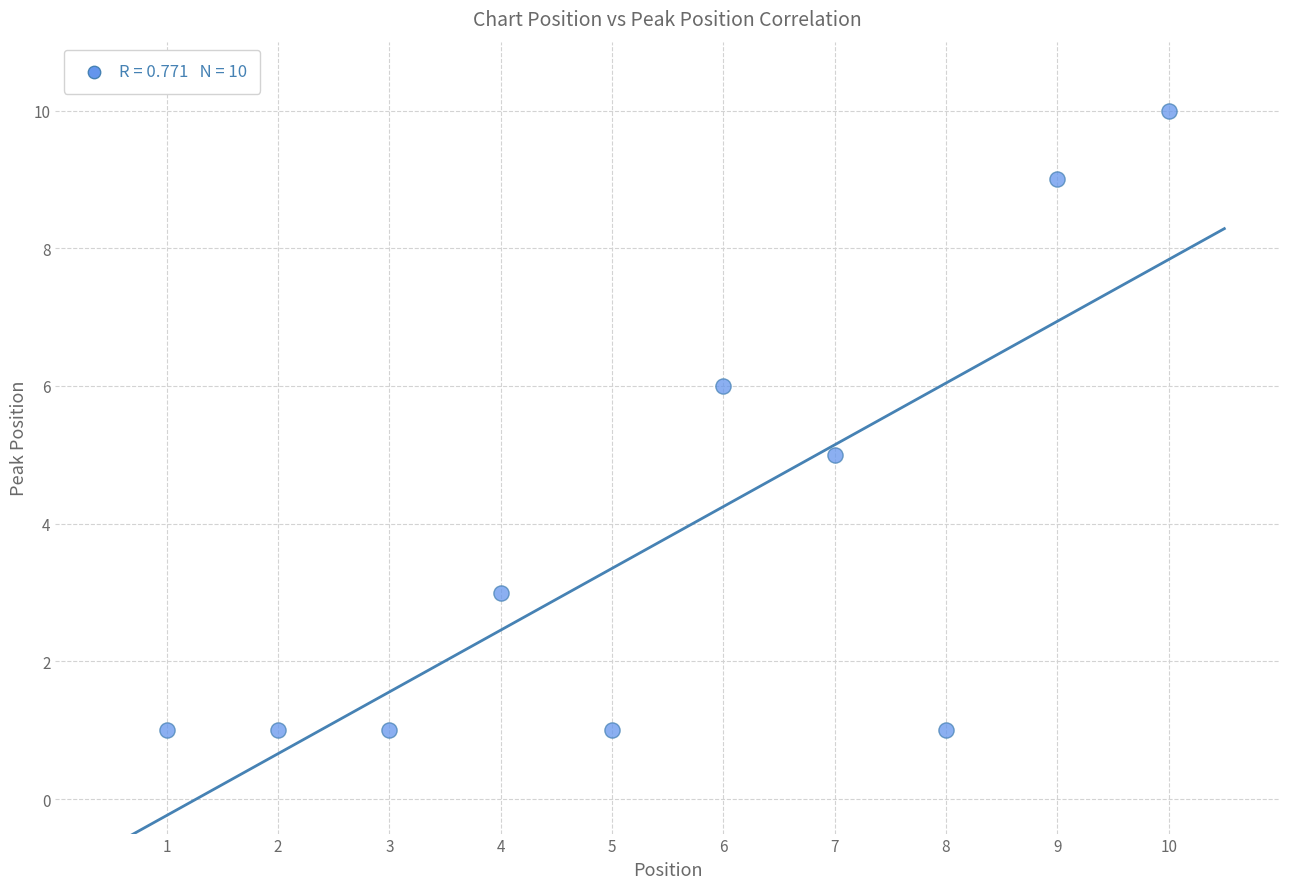

What is the average Y value?

4